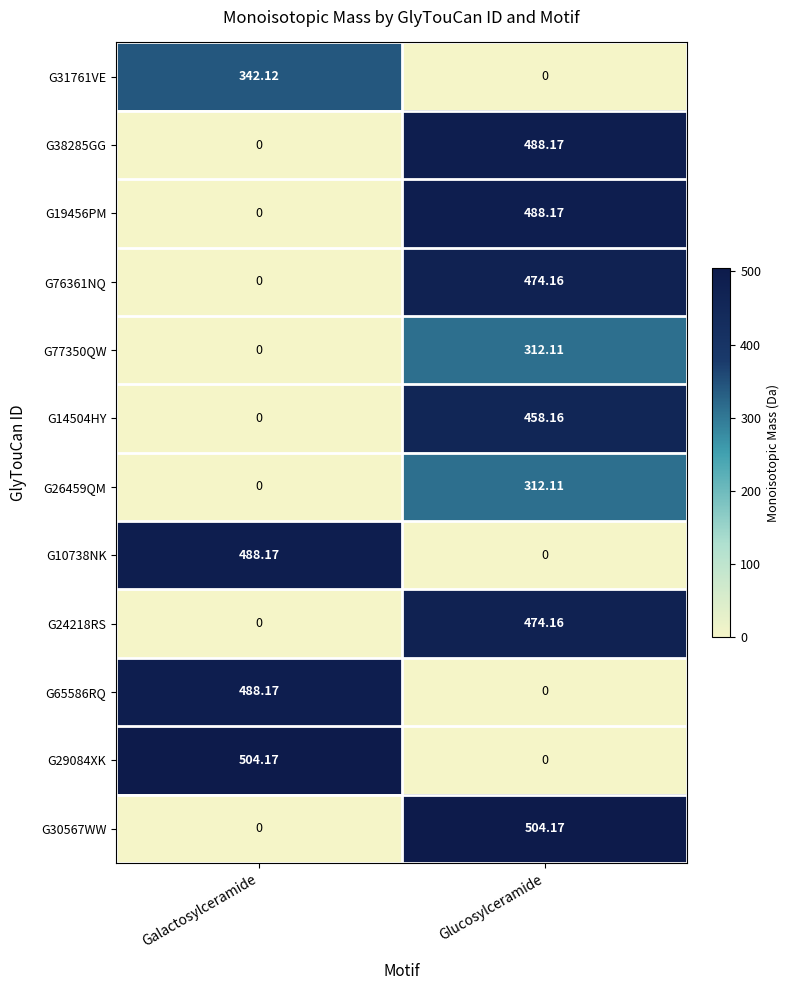

Where is G29084XK nearest to the value 252?

Glucosylceramide